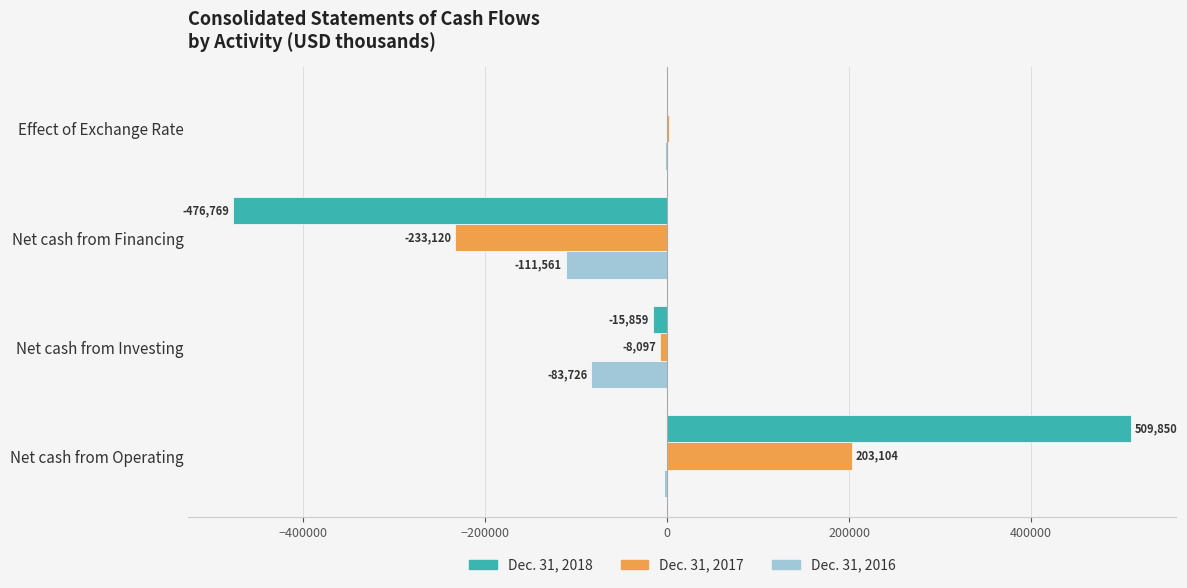

How many data points in Dec. 31, 2018 are above -651?

1